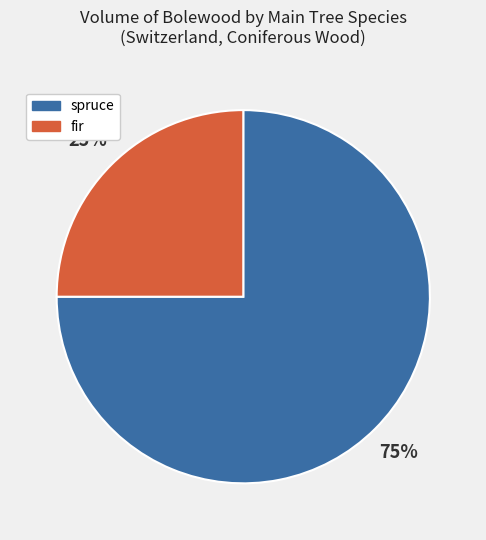

True or false: spruce accounts for 75% of the total.

True